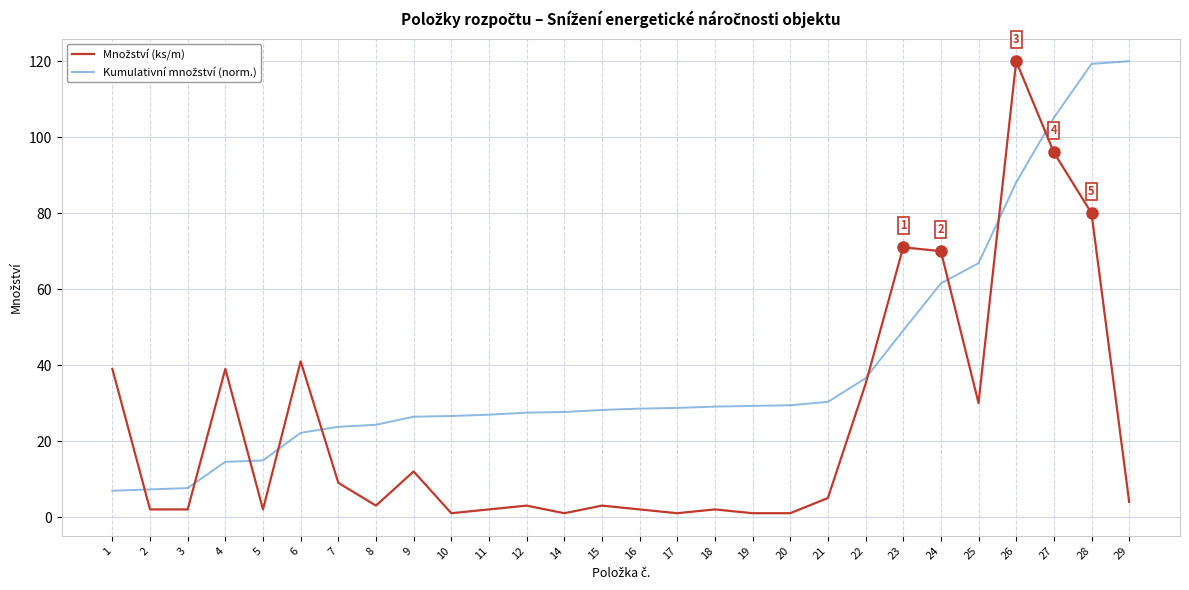

What is the total value across all series at 8?

27.3